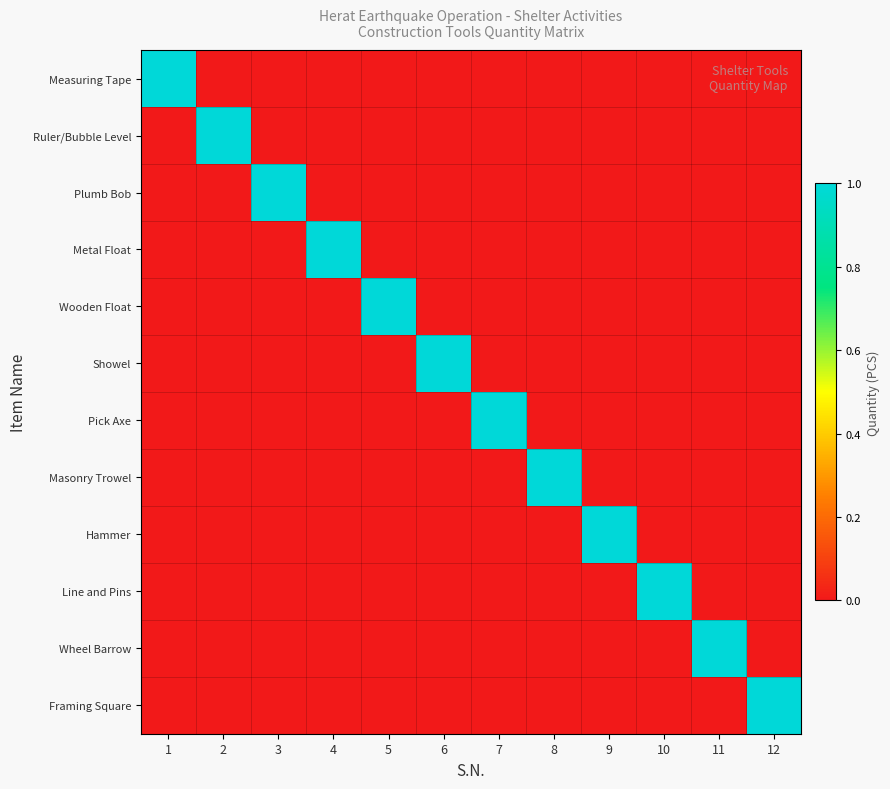

Which series has the widest spread of values?

Measuring Tape